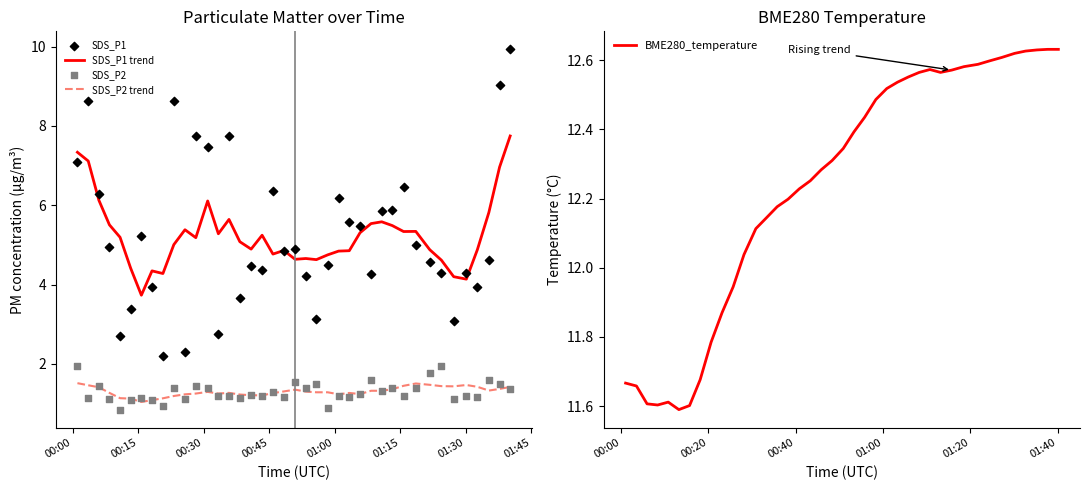

What is the maximum value for SDS_P1 trend?

7.7